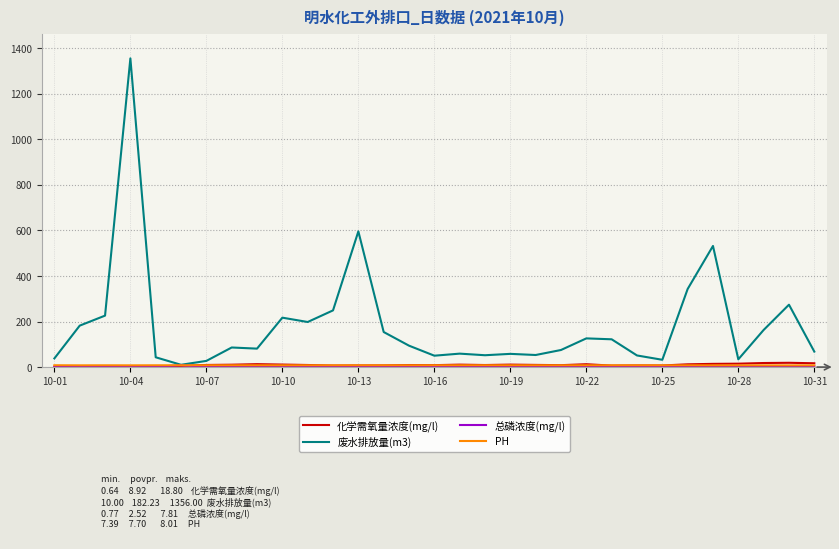

Which series has the widest spread of values?

废水排放量(m3)